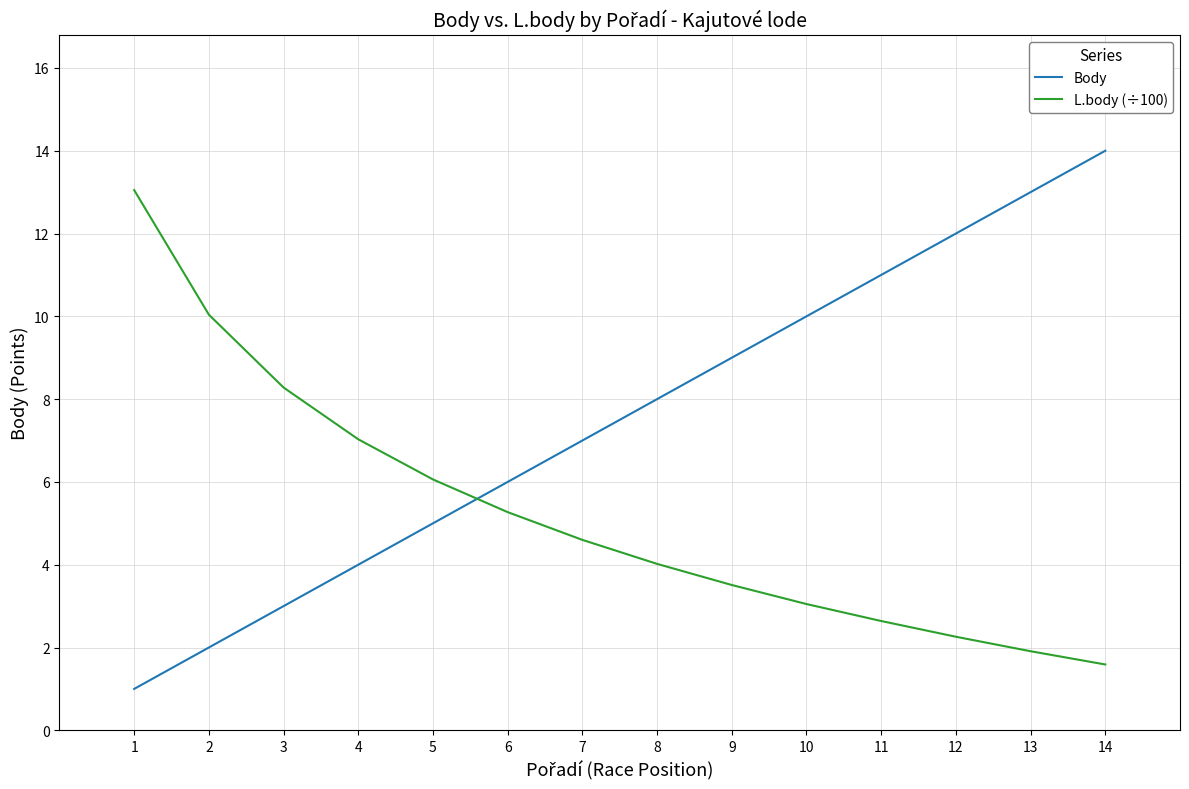

What is the sum of all Body values?

105.0